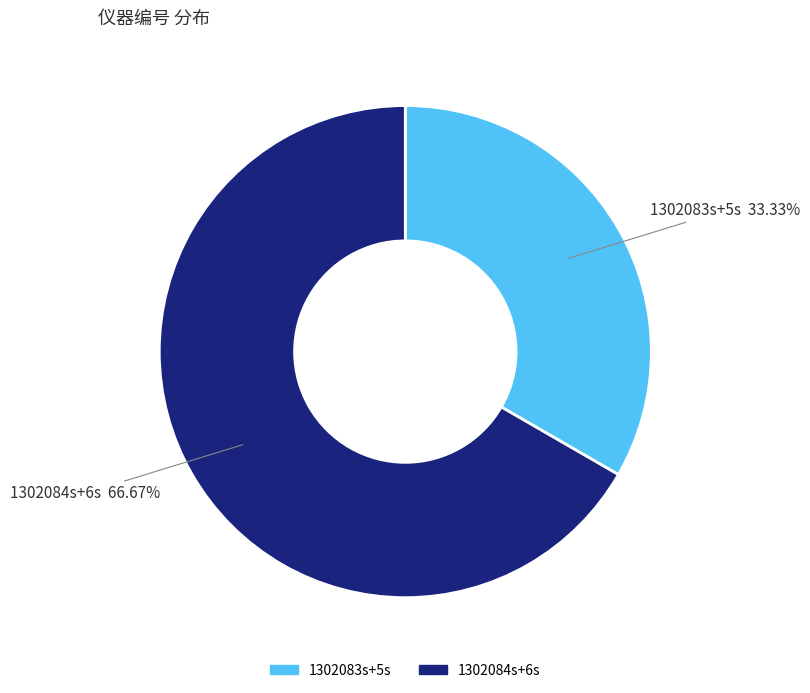

Which slice is the smallest?

1302083s+5s